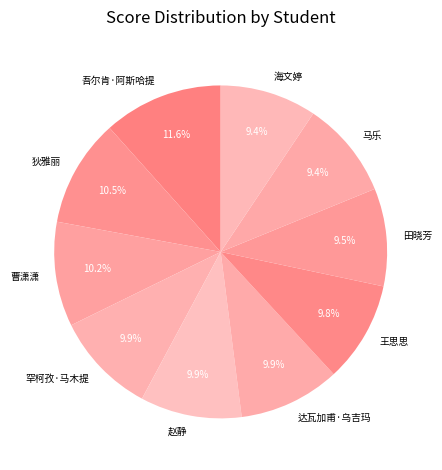

Which slice is the largest?

吾尔肯·阿斯哈提